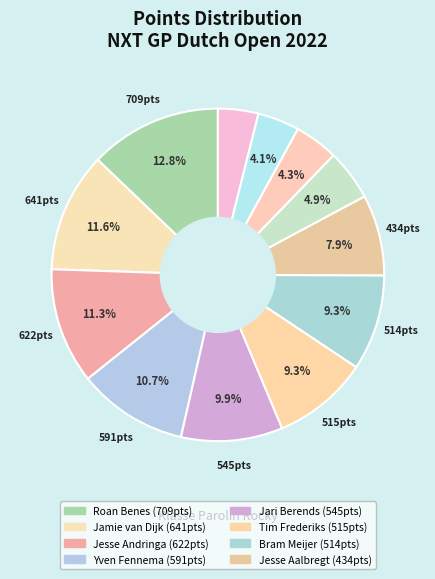

Rank the categories by value from lowest to highest.

Jaylen Luchies, Aiden Arrad, Nick Japin, Owen Spigt, Jesse Aalbregt, Bram Meijer, Tim Frederiks, Jari Berends, Yven Fennema, Jesse Andringa, Jamie van Dijk, Roan Benes